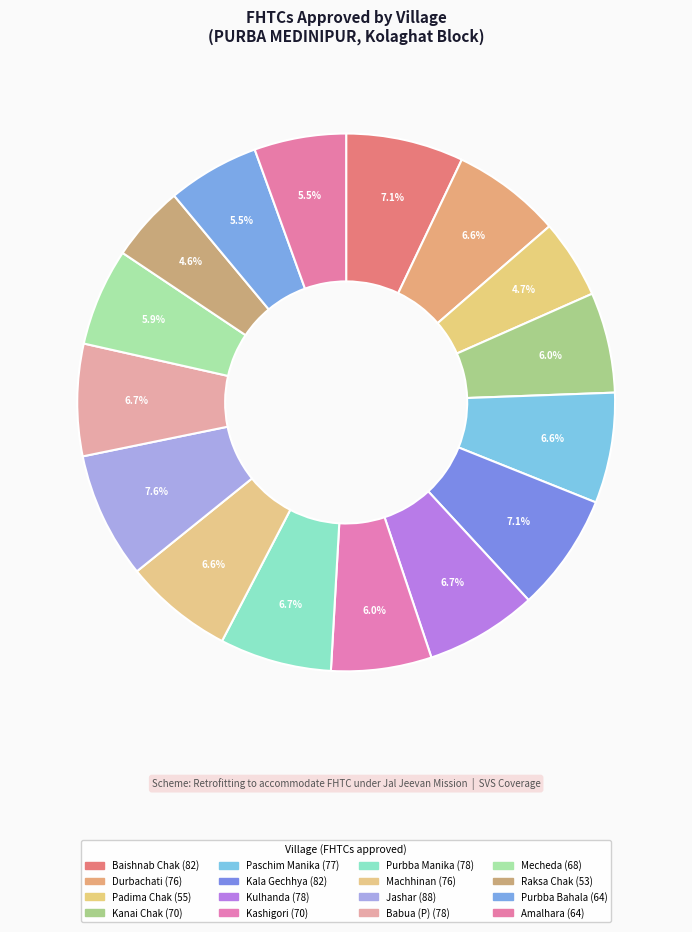

Is it true that Durbachati is 7% of the pie?

True